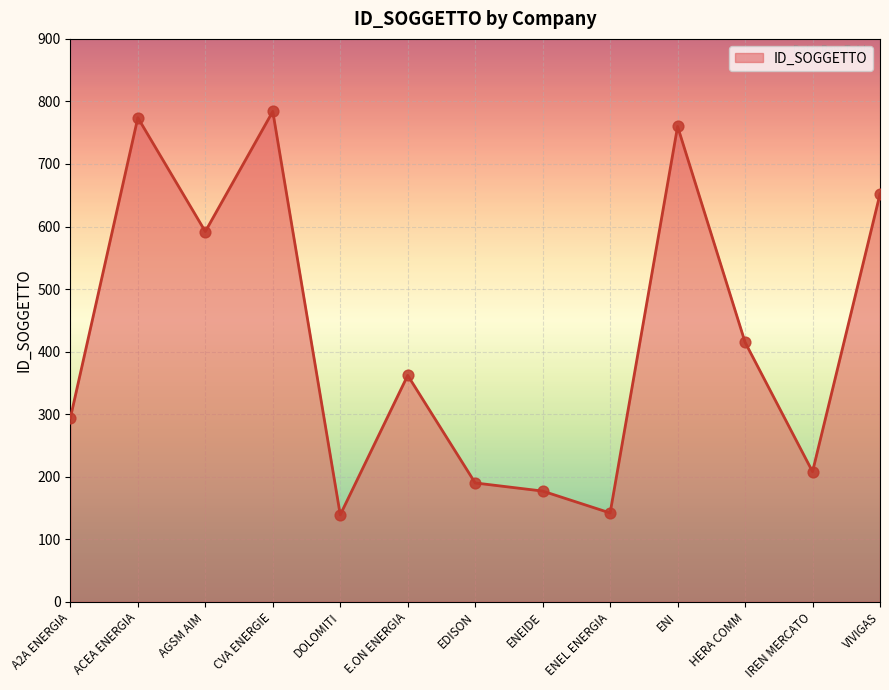

What is the ratio of the value at IREN MERCATO to the value at ENEIDE?

1.2